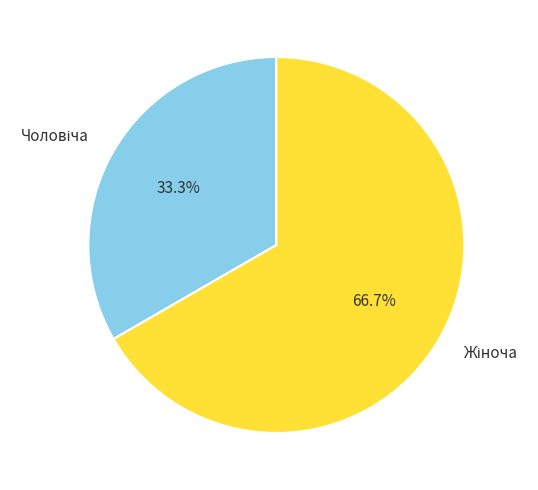

Does any single category account for the majority?

Yes